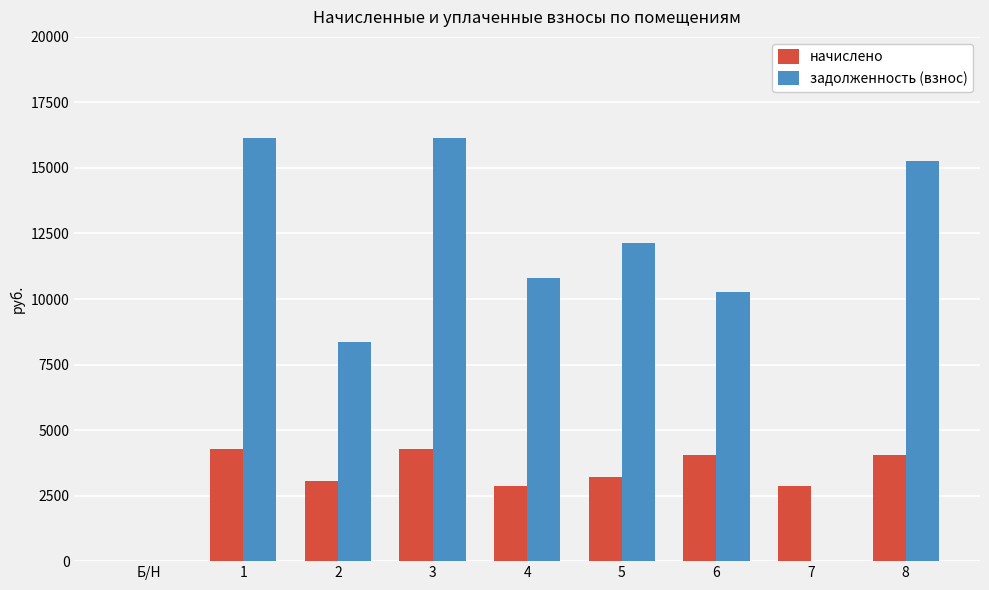

What is the highest value of the начислено series?

4279.7